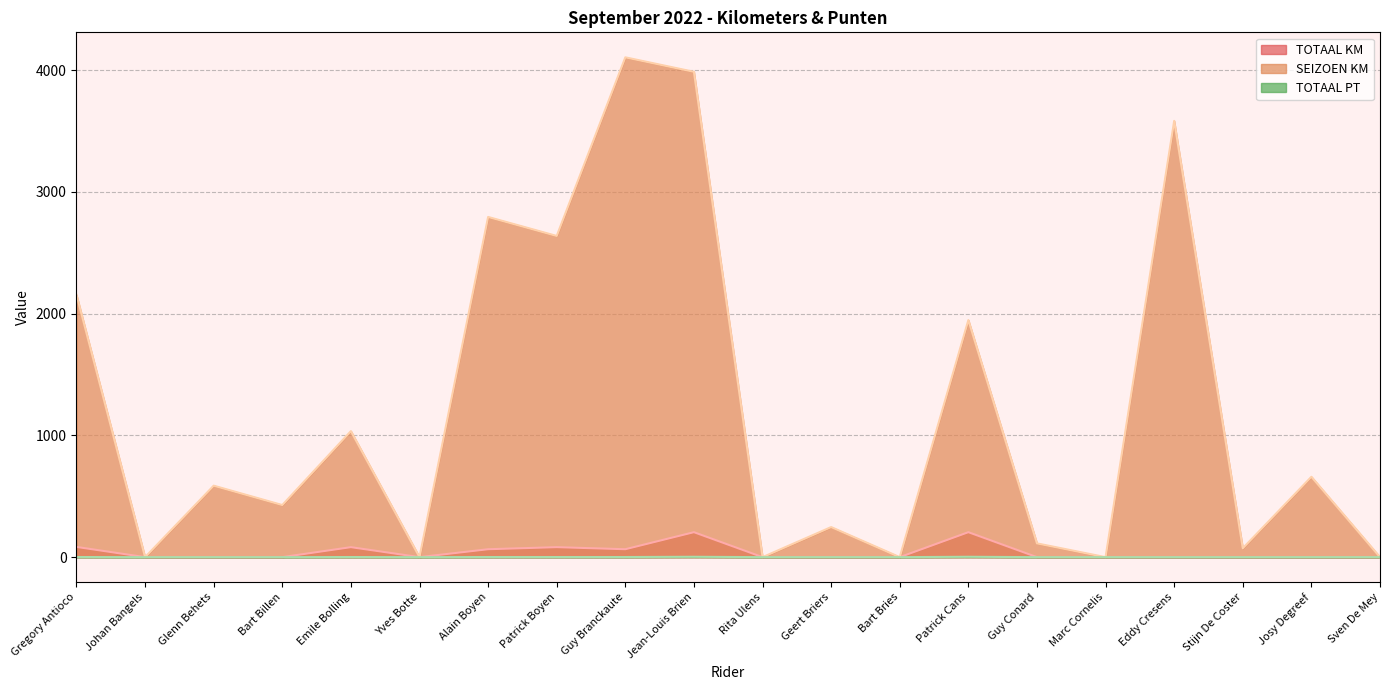

True or false: TOTAAL PT and SEIZOEN KM intersect in this chart.

False